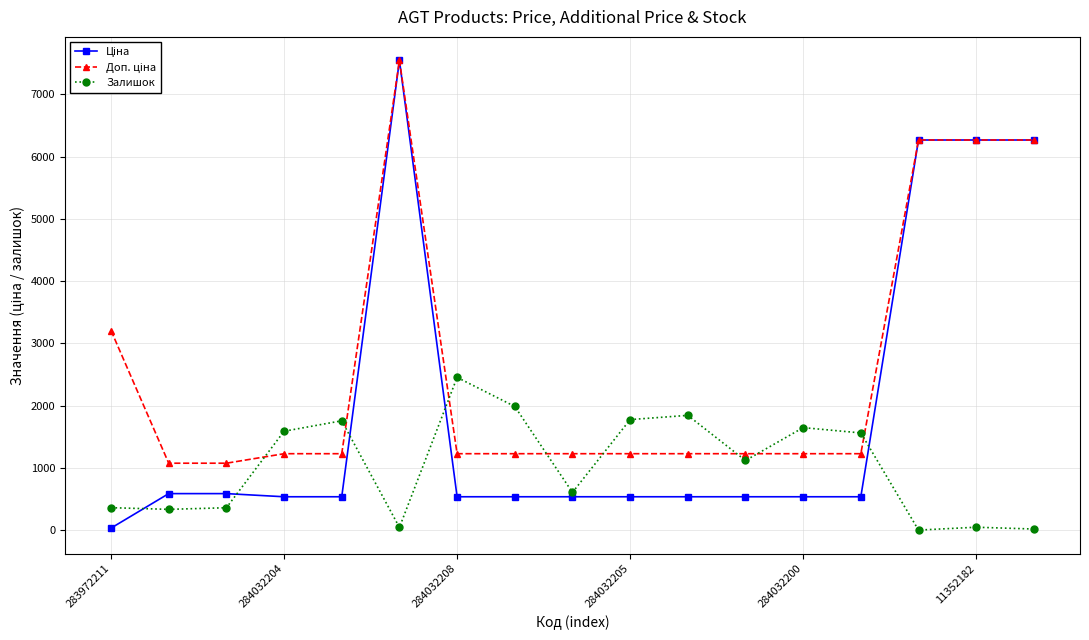

True or false: Залишок has more than 1 points higher than both neighbors.

True